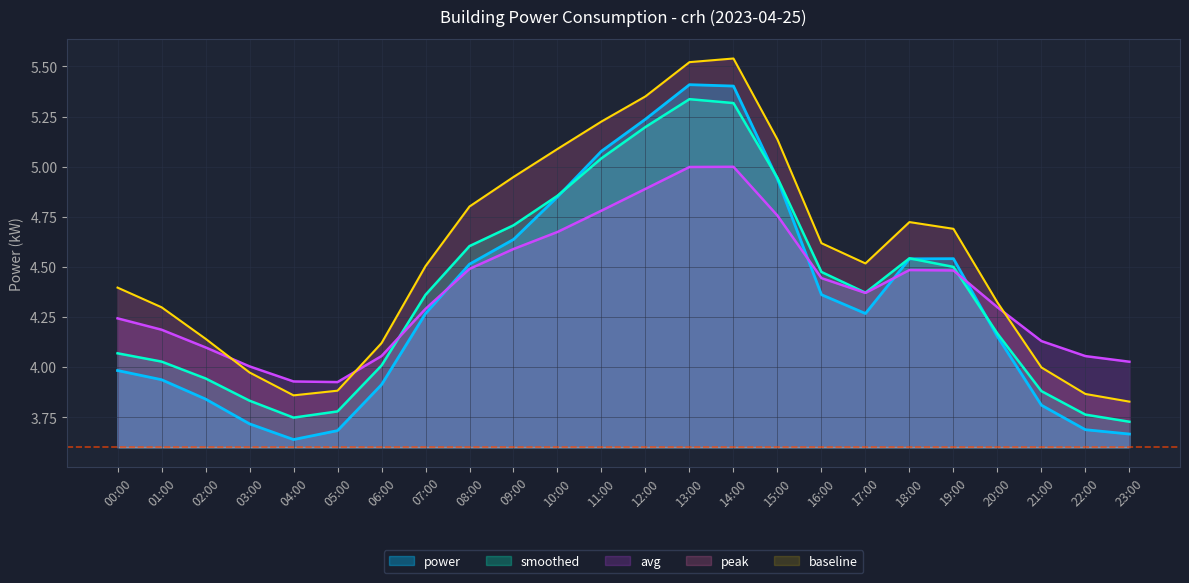

At which category does smoothed reach its first local peak?

13:00